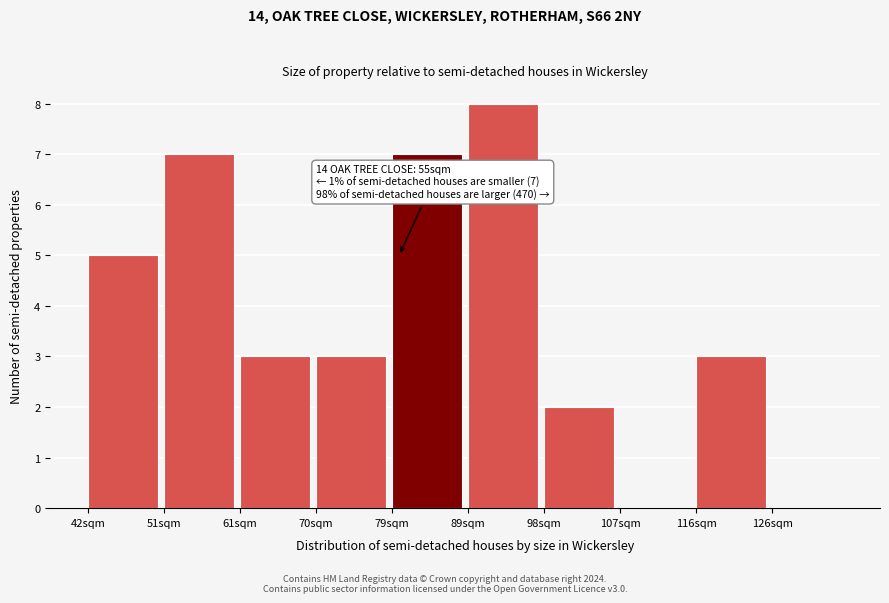

Reading left to right, list all the values displayed in this chart.

42sqm=5	51sqm=7	61sqm=3	70sqm=3	79sqm=7	89sqm=8	98sqm=2	107sqm=0	116sqm=3	126sqm=0